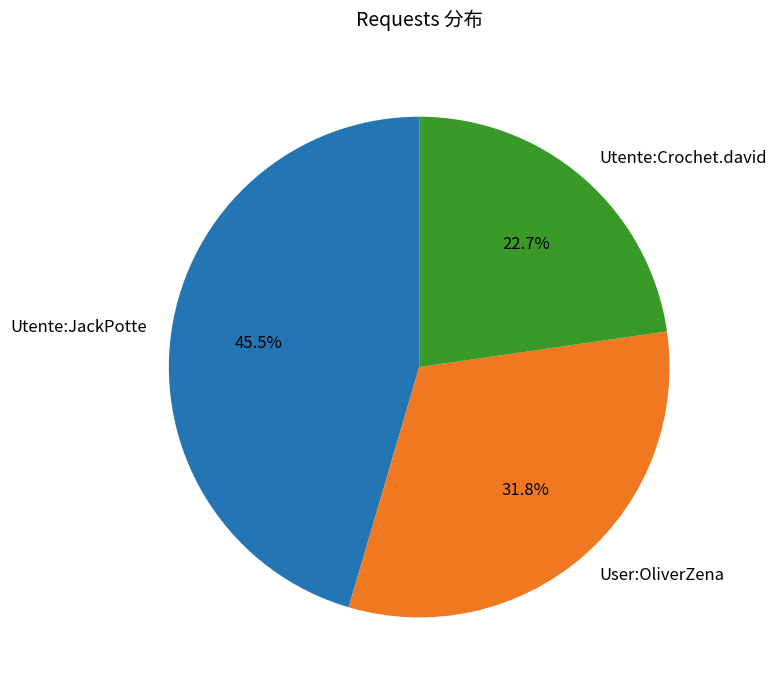

What percentage is the Utente:Crochet.david slice, to the nearest percent?

23%